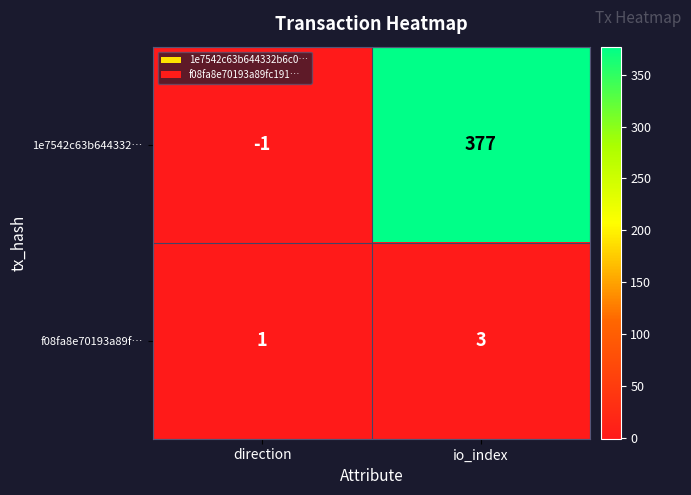

What is the total value across all series at io_index?

380